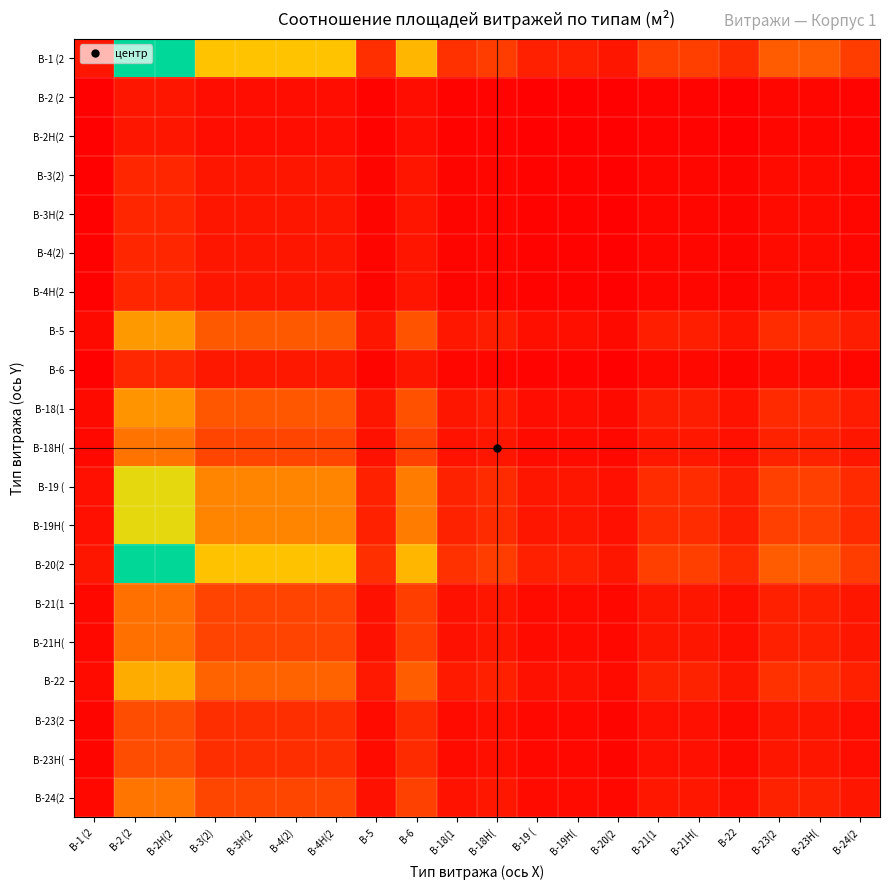

Reading left to right, list all the values displayed in this chart.

В-1 (2: В-1 (2=1.0	В-2 (2=13.2	В-2Н(2=13.2	В-3(2)=8.0	В-3Н(2=8.0	В-4(2)=8.0	В-4Н(2=8.0	В-5=2.1	В-6=7.5	В-18(1=2.1	В-18Н(=2.7	В-19 (=1.4	В-19Н(=1.4	В-20(2=1.0	В-21(1=2.7	В-21Н(=2.7	В-22=1.9	В-23(2=3.9	В-23Н(=3.9	В-24(2=2.6
В-2 (2: В-1 (2=0.1	В-2 (2=1.0	В-2Н(2=1.0	В-3(2)=0.6	В-3Н(2=0.6	В-4(2)=0.6	В-4Н(2=0.6	В-5=0.2	В-6=0.6	В-18(1=0.2	В-18Н(=0.2	В-19 (=0.1	В-19Н(=0.1	В-20(2=0.1	В-21(1=0.2	В-21Н(=0.2	В-22=0.1	В-23(2=0.3	В-23Н(=0.3	В-24(2=0.2
В-2Н(2: В-1 (2=0.1	В-2 (2=1.0	В-2Н(2=1.0	В-3(2)=0.6	В-3Н(2=0.6	В-4(2)=0.6	В-4Н(2=0.6	В-5=0.2	В-6=0.6	В-18(1=0.2	В-18Н(=0.2	В-19 (=0.1	В-19Н(=0.1	В-20(2=0.1	В-21(1=0.2	В-21Н(=0.2	В-22=0.1	В-23(2=0.3	В-23Н(=0.3	В-24(2=0.2
В-3(2): В-1 (2=0.1	В-2 (2=1.7	В-2Н(2=1.7	В-3(2)=1.0	В-3Н(2=1.0	В-4(2)=1.0	В-4Н(2=1.0	В-5=0.3	В-6=0.9	В-18(1=0.3	В-18Н(=0.3	В-19 (=0.2	В-19Н(=0.2	В-20(2=0.1	В-21(1=0.3	В-21Н(=0.3	В-22=0.2	В-23(2=0.5	В-23Н(=0.5	В-24(2=0.3
В-3Н(2: В-1 (2=0.1	В-2 (2=1.7	В-2Н(2=1.7	В-3(2)=1.0	В-3Н(2=1.0	В-4(2)=1.0	В-4Н(2=1.0	В-5=0.3	В-6=0.9	В-18(1=0.3	В-18Н(=0.3	В-19 (=0.2	В-19Н(=0.2	В-20(2=0.1	В-21(1=0.3	В-21Н(=0.3	В-22=0.2	В-23(2=0.5	В-23Н(=0.5	В-24(2=0.3
В-4(2): В-1 (2=0.1	В-2 (2=1.7	В-2Н(2=1.7	В-3(2)=1.0	В-3Н(2=1.0	В-4(2)=1.0	В-4Н(2=1.0	В-5=0.3	В-6=0.9	В-18(1=0.3	В-18Н(=0.3	В-19 (=0.2	В-19Н(=0.2	В-20(2=0.1	В-21(1=0.3	В-21Н(=0.3	В-22=0.2	В-23(2=0.5	В-23Н(=0.5	В-24(2=0.3
В-4Н(2: В-1 (2=0.1	В-2 (2=1.7	В-2Н(2=1.7	В-3(2)=1.0	В-3Н(2=1.0	В-4(2)=1.0	В-4Н(2=1.0	В-5=0.3	В-6=0.9	В-18(1=0.3	В-18Н(=0.3	В-19 (=0.2	В-19Н(=0.2	В-20(2=0.1	В-21(1=0.3	В-21Н(=0.3	В-22=0.2	В-23(2=0.5	В-23Н(=0.5	В-24(2=0.3
В-5: В-1 (2=0.5	В-2 (2=6.4	В-2Н(2=6.4	В-3(2)=3.9	В-3Н(2=3.9	В-4(2)=3.9	В-4Н(2=3.9	В-5=1.0	В-6=3.6	В-18(1=1.0	В-18Н(=1.3	В-19 (=0.7	В-19Н(=0.7	В-20(2=0.5	В-21(1=1.3	В-21Н(=1.3	В-22=0.9	В-23(2=1.9	В-23Н(=1.9	В-24(2=1.3
В-6: В-1 (2=0.1	В-2 (2=1.8	В-2Н(2=1.8	В-3(2)=1.1	В-3Н(2=1.1	В-4(2)=1.1	В-4Н(2=1.1	В-5=0.3	В-6=1.0	В-18(1=0.3	В-18Н(=0.4	В-19 (=0.2	В-19Н(=0.2	В-20(2=0.1	В-21(1=0.4	В-21Н(=0.4	В-22=0.2	В-23(2=0.5	В-23Н(=0.5	В-24(2=0.4
В-18(1: В-1 (2=0.5	В-2 (2=6.2	В-2Н(2=6.2	В-3(2)=3.7	В-3Н(2=3.7	В-4(2)=3.7	В-4Н(2=3.7	В-5=1.0	В-6=3.5	В-18(1=1.0	В-18Н(=1.2	В-19 (=0.7	В-19Н(=0.7	В-20(2=0.5	В-21(1=1.3	В-21Н(=1.3	В-22=0.9	В-23(2=1.8	В-23Н(=1.8	В-24(2=1.2
В-18Н(: В-1 (2=0.4	В-2 (2=4.9	В-2Н(2=4.9	В-3(2)=3.0	В-3Н(2=3.0	В-4(2)=3.0	В-4Н(2=3.0	В-5=0.8	В-6=2.8	В-18(1=0.8	В-18Н(=1.0	В-19 (=0.5	В-19Н(=0.5	В-20(2=0.4	В-21(1=1.0	В-21Н(=1.0	В-22=0.7	В-23(2=1.5	В-23Н(=1.5	В-24(2=1.0
В-19 (: В-1 (2=0.7	В-2 (2=9.2	В-2Н(2=9.2	В-3(2)=5.6	В-3Н(2=5.6	В-4(2)=5.6	В-4Н(2=5.6	В-5=1.4	В-6=5.3	В-18(1=1.5	В-18Н(=1.9	В-19 (=1.0	В-19Н(=1.0	В-20(2=0.7	В-21(1=1.9	В-21Н(=1.9	В-22=1.3	В-23(2=2.8	В-23Н(=2.8	В-24(2=1.8
В-19Н(: В-1 (2=0.7	В-2 (2=9.2	В-2Н(2=9.2	В-3(2)=5.6	В-3Н(2=5.6	В-4(2)=5.6	В-4Н(2=5.6	В-5=1.4	В-6=5.3	В-18(1=1.5	В-18Н(=1.9	В-19 (=1.0	В-19Н(=1.0	В-20(2=0.7	В-21(1=1.9	В-21Н(=1.9	В-22=1.3	В-23(2=2.8	В-23Н(=2.8	В-24(2=1.8
В-20(2: В-1 (2=1.0	В-2 (2=13.2	В-2Н(2=13.2	В-3(2)=8.0	В-3Н(2=8.0	В-4(2)=8.0	В-4Н(2=8.0	В-5=2.1	В-6=7.5	В-18(1=2.1	В-18Н(=2.7	В-19 (=1.4	В-19Н(=1.4	В-20(2=1.0	В-21(1=2.7	В-21Н(=2.7	В-22=1.9	В-23(2=3.9	В-23Н(=3.9	В-24(2=2.6
В-21(1: В-1 (2=0.4	В-2 (2=4.8	В-2Н(2=4.8	В-3(2)=2.9	В-3Н(2=2.9	В-4(2)=2.9	В-4Н(2=2.9	В-5=0.8	В-6=2.7	В-18(1=0.8	В-18Н(=1.0	В-19 (=0.5	В-19Н(=0.5	В-20(2=0.4	В-21(1=1.0	В-21Н(=1.0	В-22=0.7	В-23(2=1.4	В-23Н(=1.4	В-24(2=1.0
В-21Н(: В-1 (2=0.4	В-2 (2=4.8	В-2Н(2=4.8	В-3(2)=2.9	В-3Н(2=2.9	В-4(2)=2.9	В-4Н(2=2.9	В-5=0.8	В-6=2.7	В-18(1=0.8	В-18Н(=1.0	В-19 (=0.5	В-19Н(=0.5	В-20(2=0.4	В-21(1=1.0	В-21Н(=1.0	В-22=0.7	В-23(2=1.4	В-23Н(=1.4	В-24(2=1.0
В-22: В-1 (2=0.5	В-2 (2=7.1	В-2Н(2=7.1	В-3(2)=4.3	В-3Н(2=4.3	В-4(2)=4.3	В-4Н(2=4.3	В-5=1.1	В-6=4.0	В-18(1=1.1	В-18Н(=1.4	В-19 (=0.8	В-19Н(=0.8	В-20(2=0.5	В-21(1=1.5	В-21Н(=1.5	В-22=1.0	В-23(2=2.1	В-23Н(=2.1	В-24(2=1.4
В-23(2: В-1 (2=0.3	В-2 (2=3.3	В-2Н(2=3.3	В-3(2)=2.0	В-3Н(2=2.0	В-4(2)=2.0	В-4Н(2=2.0	В-5=0.5	В-6=1.9	В-18(1=0.5	В-18Н(=0.7	В-19 (=0.4	В-19Н(=0.4	В-20(2=0.3	В-21(1=0.7	В-21Н(=0.7	В-22=0.5	В-23(2=1.0	В-23Н(=1.0	В-24(2=0.7
В-23Н(: В-1 (2=0.3	В-2 (2=3.3	В-2Н(2=3.3	В-3(2)=2.0	В-3Н(2=2.0	В-4(2)=2.0	В-4Н(2=2.0	В-5=0.5	В-6=1.9	В-18(1=0.5	В-18Н(=0.7	В-19 (=0.4	В-19Н(=0.4	В-20(2=0.3	В-21(1=0.7	В-21Н(=0.7	В-22=0.5	В-23(2=1.0	В-23Н(=1.0	В-24(2=0.7
В-24(2: В-1 (2=0.4	В-2 (2=5.0	В-2Н(2=5.0	В-3(2)=3.0	В-3Н(2=3.0	В-4(2)=3.0	В-4Н(2=3.0	В-5=0.8	В-6=2.8	В-18(1=0.8	В-18Н(=1.0	В-19 (=0.5	В-19Н(=0.5	В-20(2=0.4	В-21(1=1.0	В-21Н(=1.0	В-22=0.7	В-23(2=1.5	В-23Н(=1.5	В-24(2=1.0